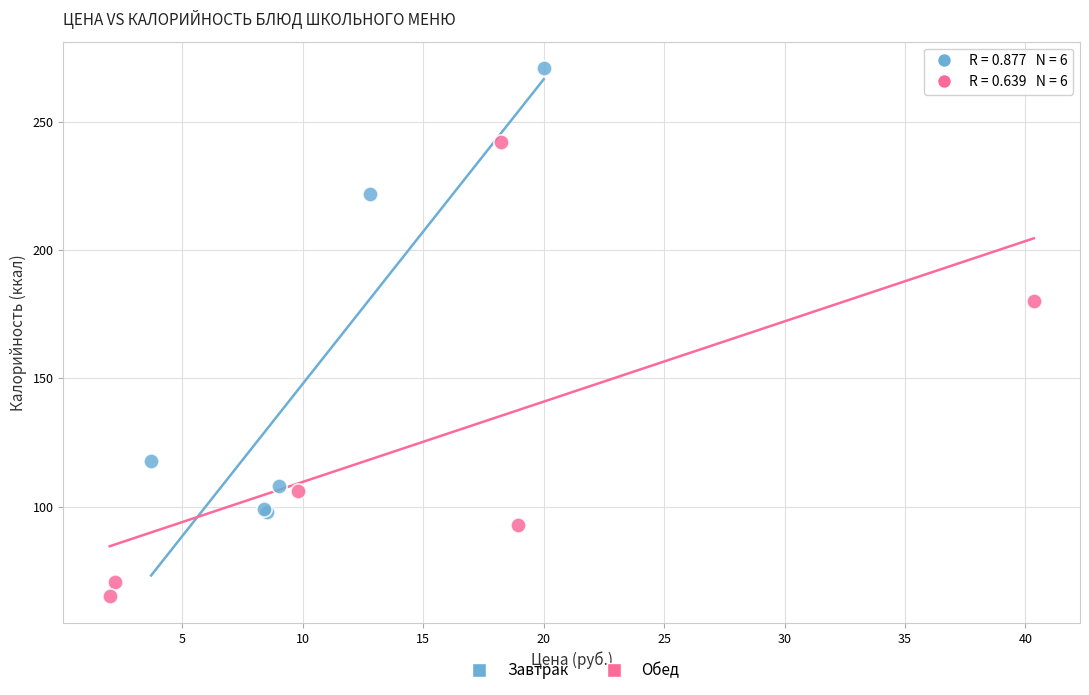

Which series contains the lowest Y value?

Обед